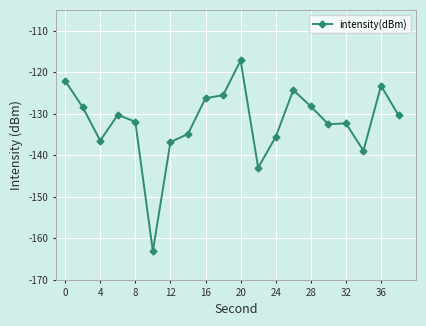

What is the sum of all values?

-2641.6